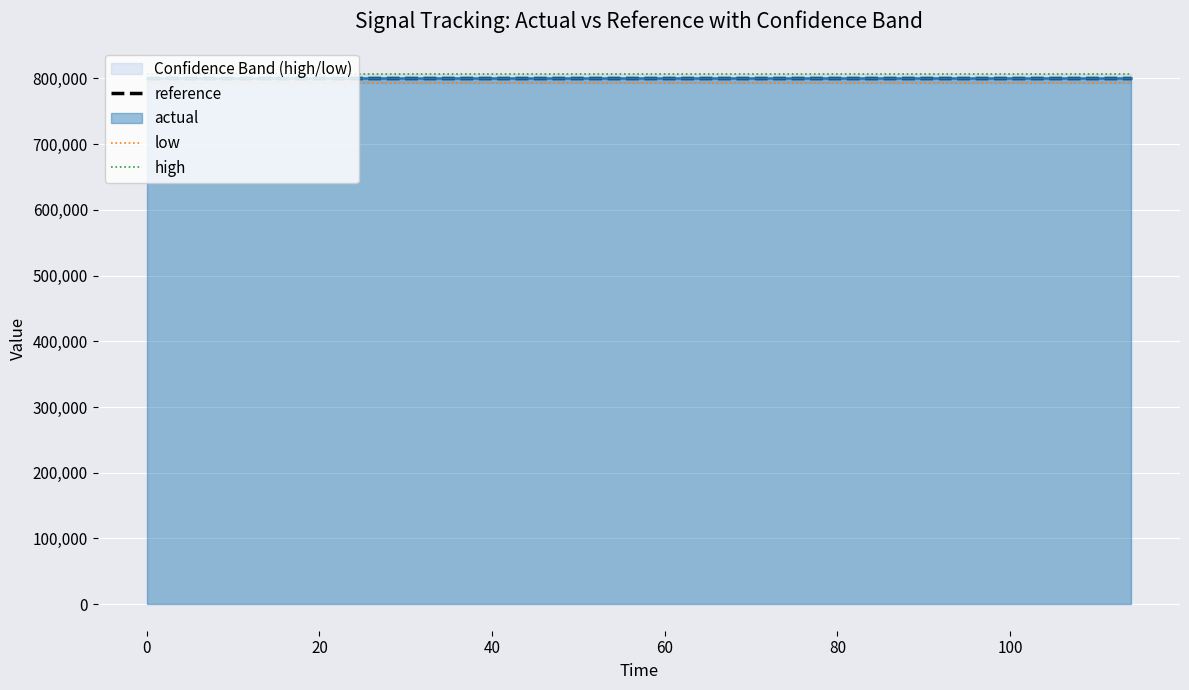

What position from the right is 0?

19